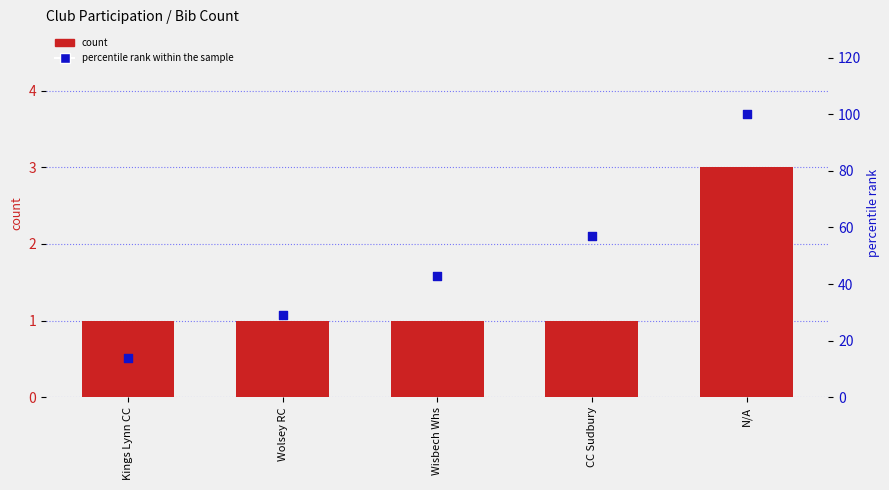

At how many categories does at least one series exceed 81?

1